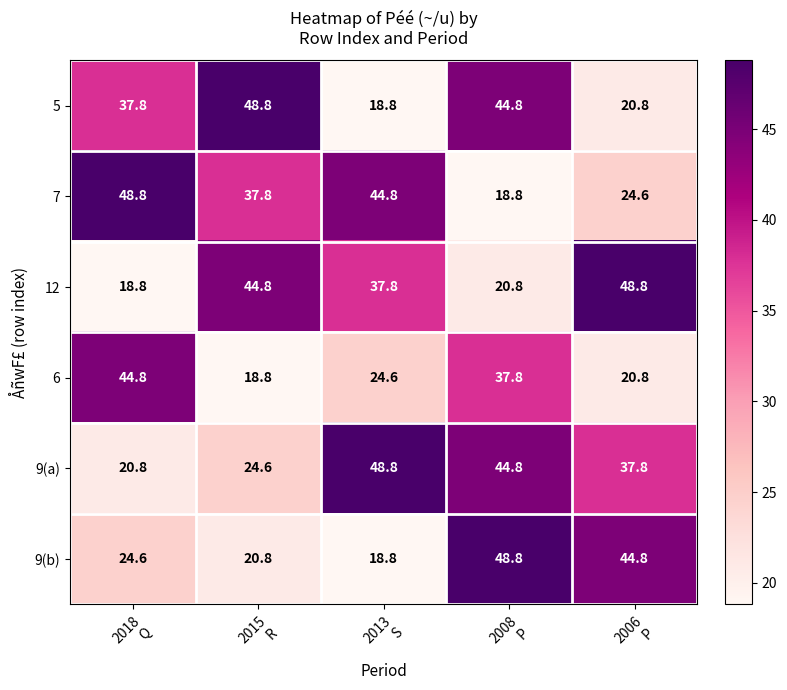

Reading left to right, transcribe all the data shown in this chart.

5: 37.8	48.8	18.8	44.8	20.8
7: 48.8	37.8	44.8	18.8	24.6
12: 18.8	44.8	37.8	20.8	48.8
6: 44.8	18.8	24.6	37.8	20.8
9(a): 20.8	24.6	48.8	44.8	37.8
9(b): 24.6	20.8	18.8	48.8	44.8